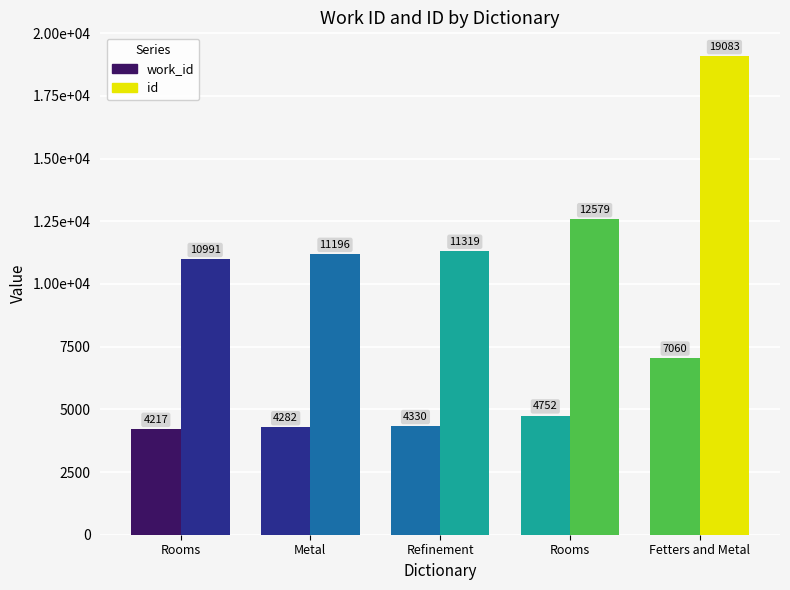

Are the bars grouped side by side (vs. stacked)?

Yes